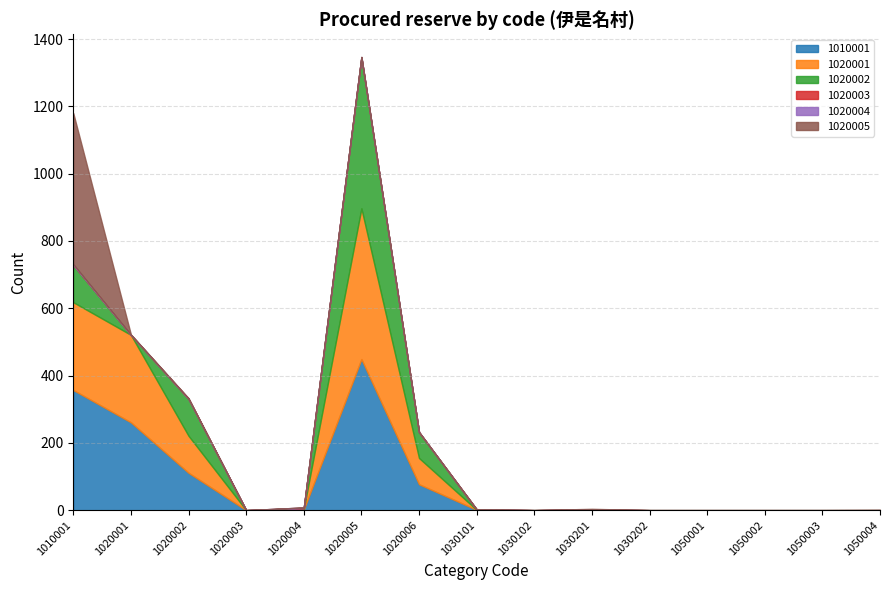

In 1020004, how many points are higher than both neighbors (excluding endpoints)?

1